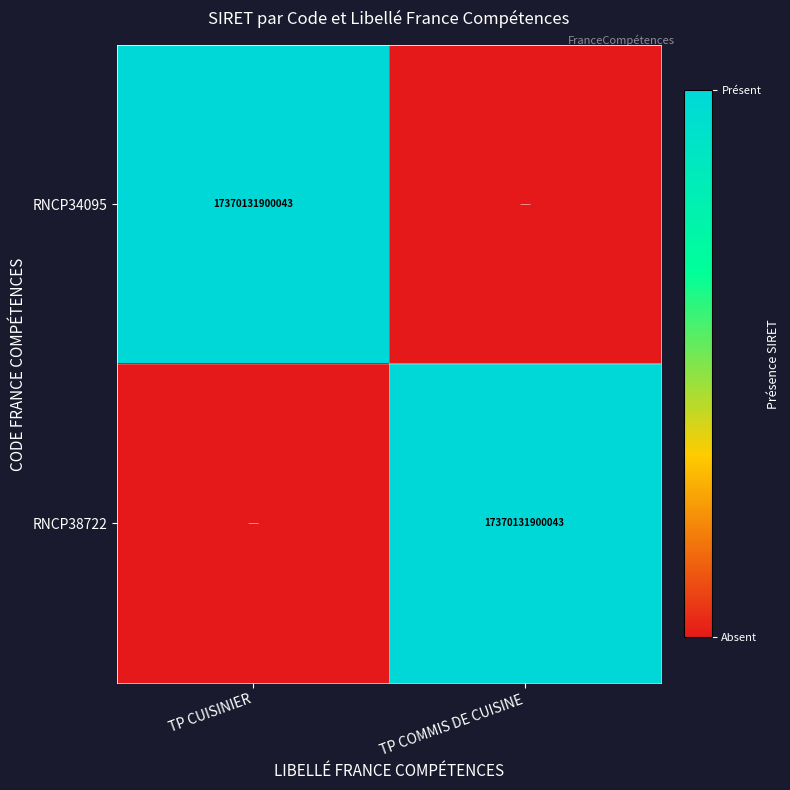

At which category does the chart reach its peak across all series?

TP CUISINIER